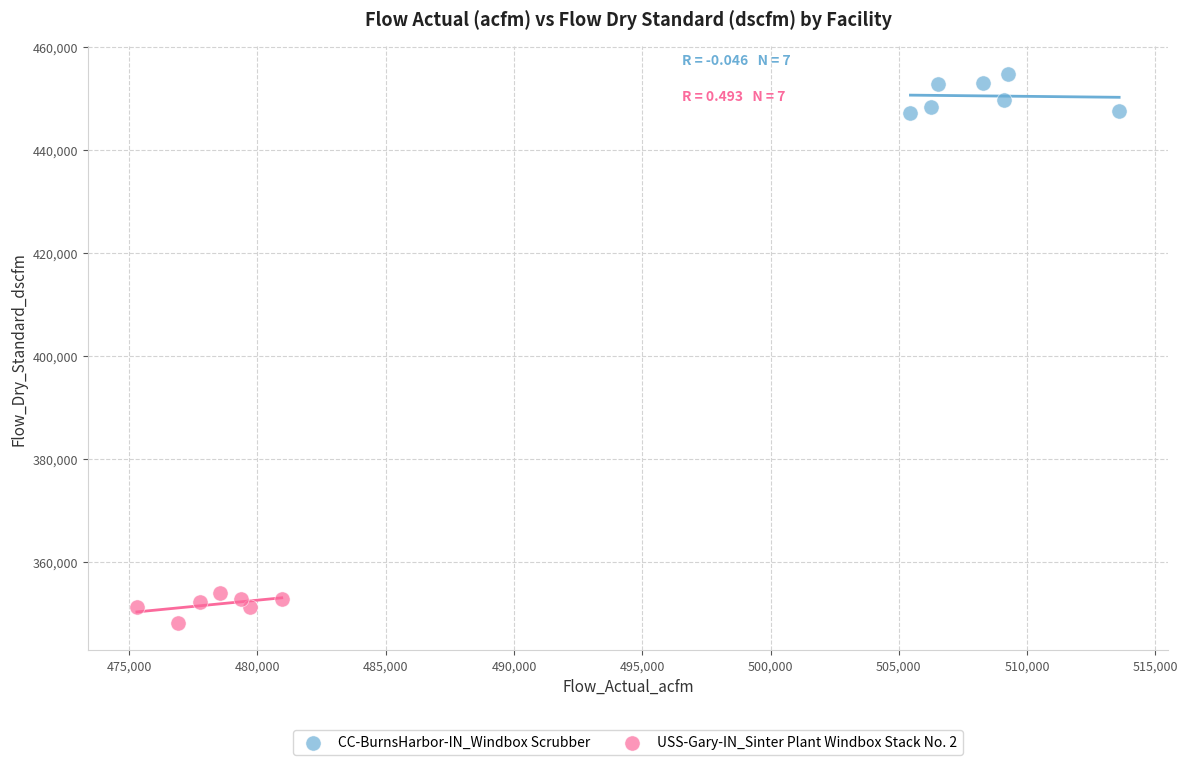

Which series reaches the minimum Y coordinate?

USS-Gary-IN_Sinter Plant Windbox Stack No. 2